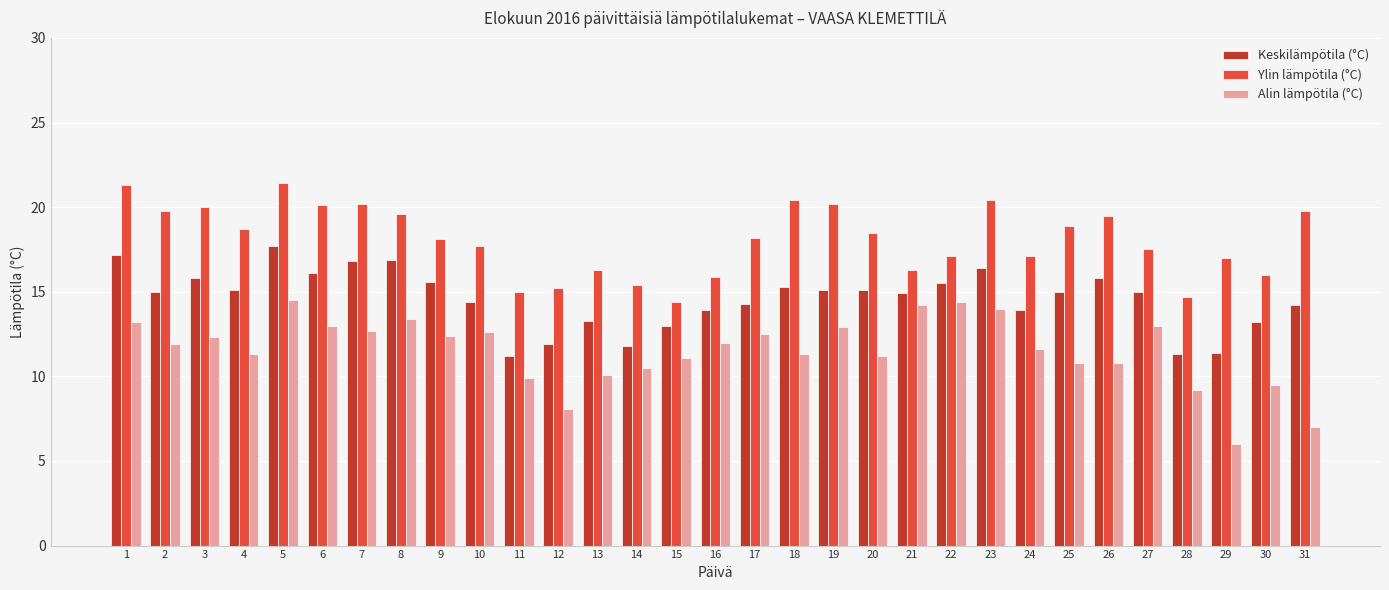

How many distinct data groups are displayed?

3